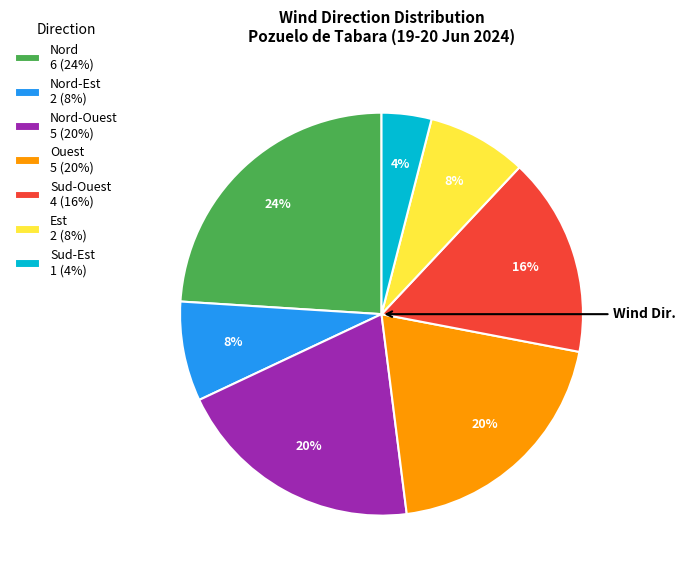

What is the ratio of the value at Ouest 5 (20%) to the value at Nord-Ouest 5 (20%)?

1.0